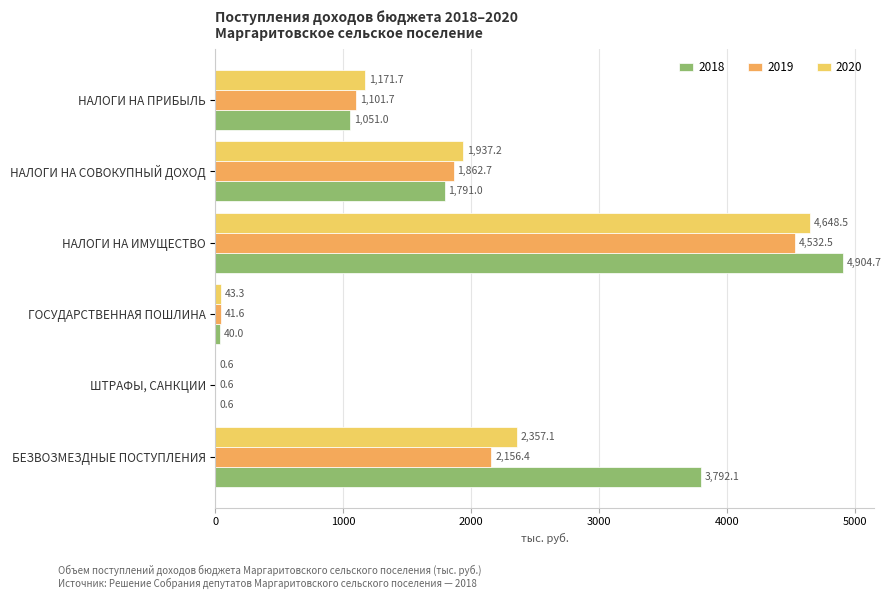

What is the difference between the highest and lowest values at ГОСУДАРСТВЕННАЯ ПОШЛИНА?

3.3